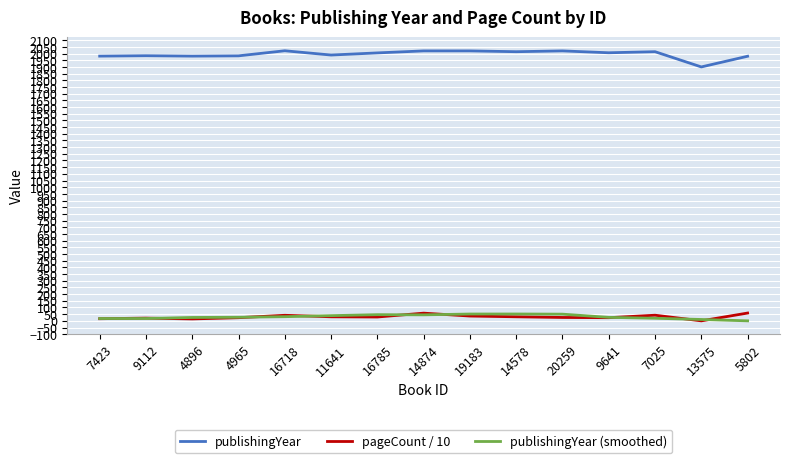

Is the value of publishingYear (smoothed) at 14874 greater than the value of publishingYear at 4896?

No